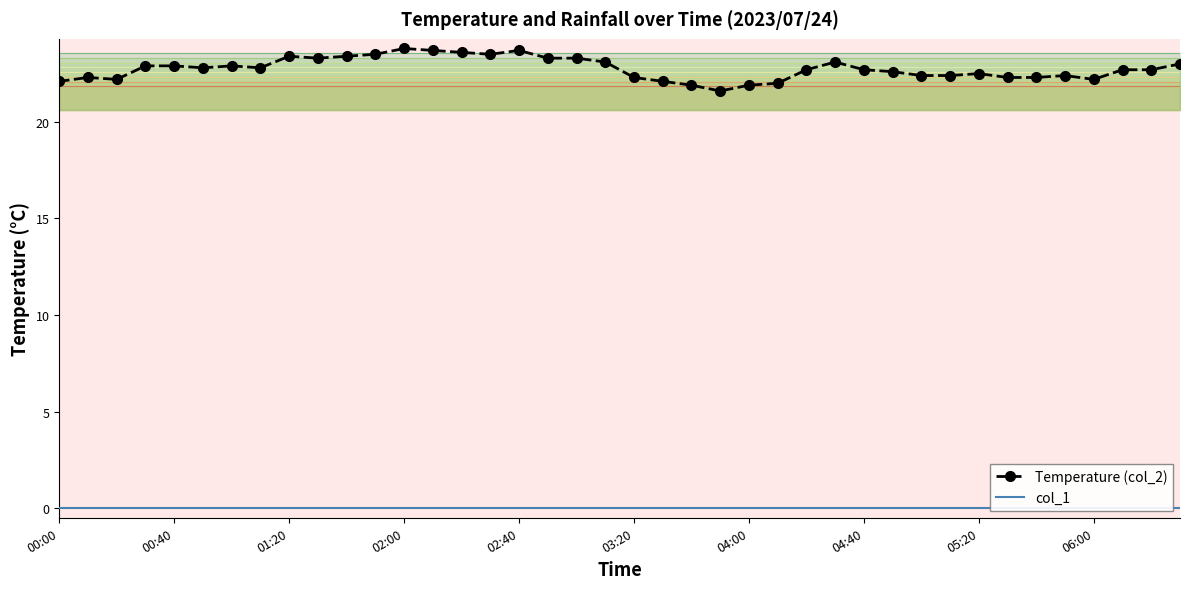

What is the lowest value of the Temperature (col_2) series?

21.6